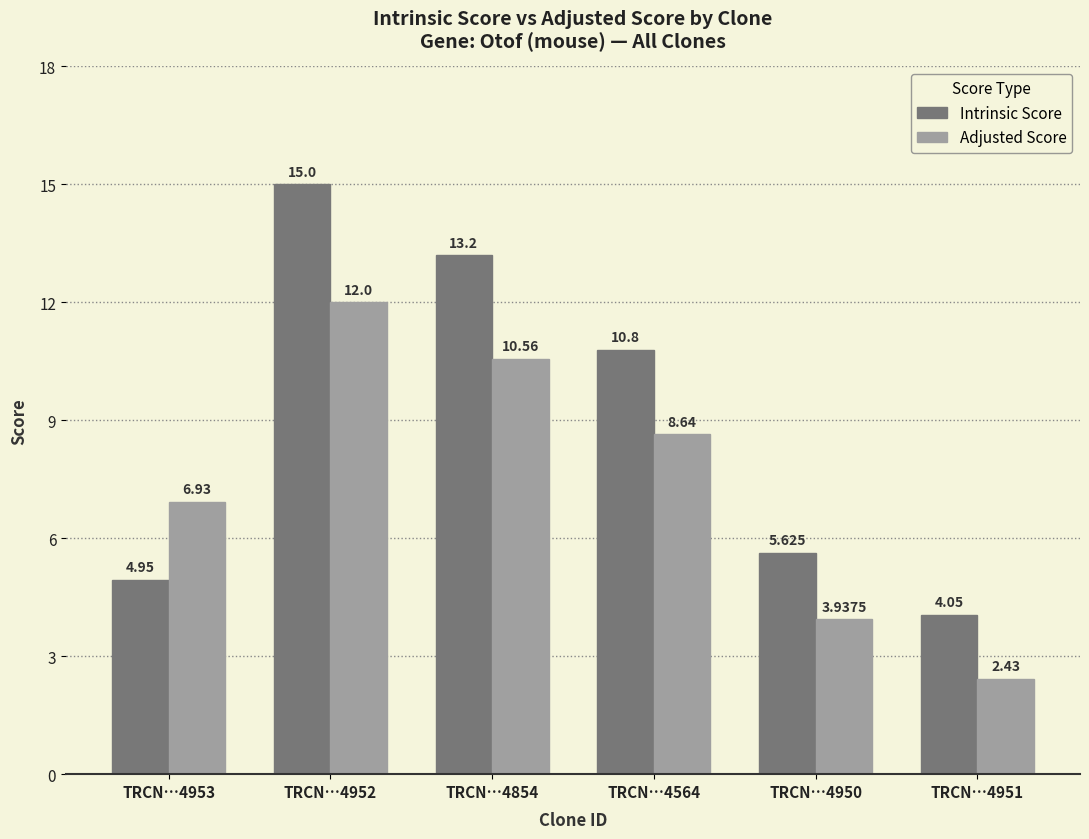

What is the label of the 3rd bar from the left?

TRCN…4854